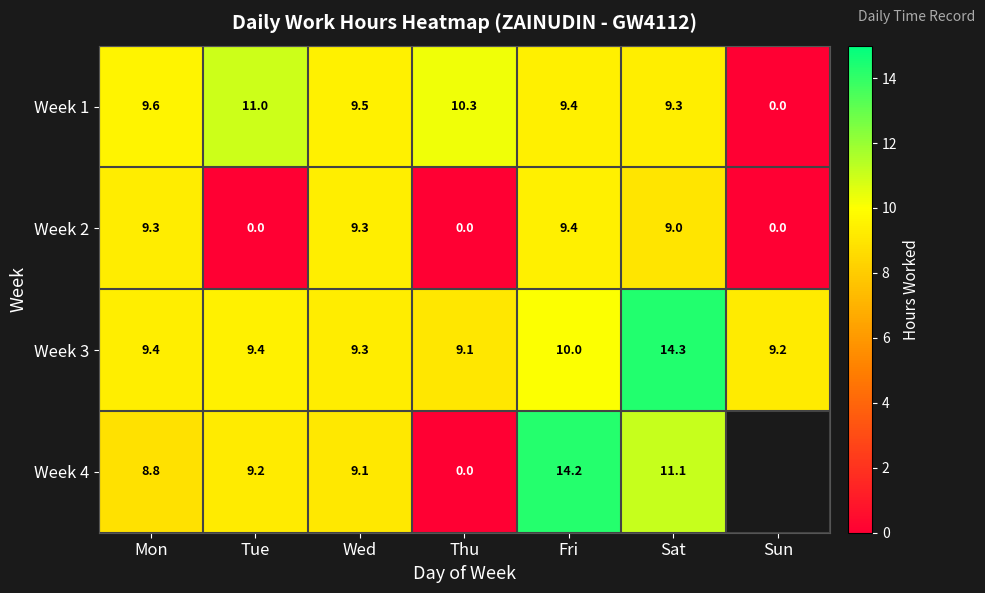

The Week 1 series shows 19.1 at Tue. True or false?

False